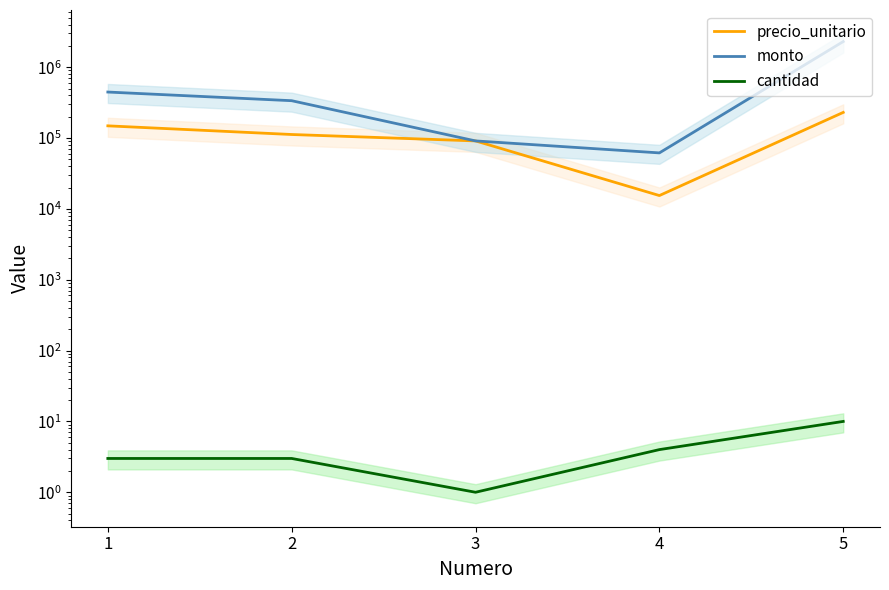

What is the total value across all series at 5?

2530010